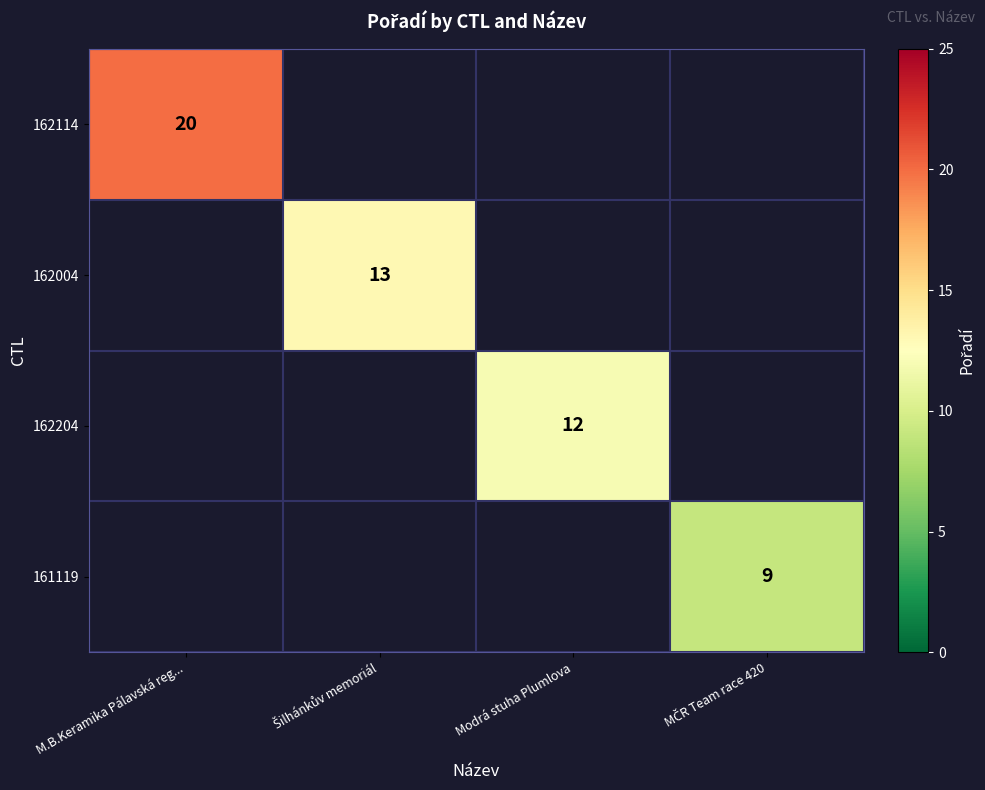

True or false: 162204 has a value of 16 at Modrá stuha Plumlova.

False